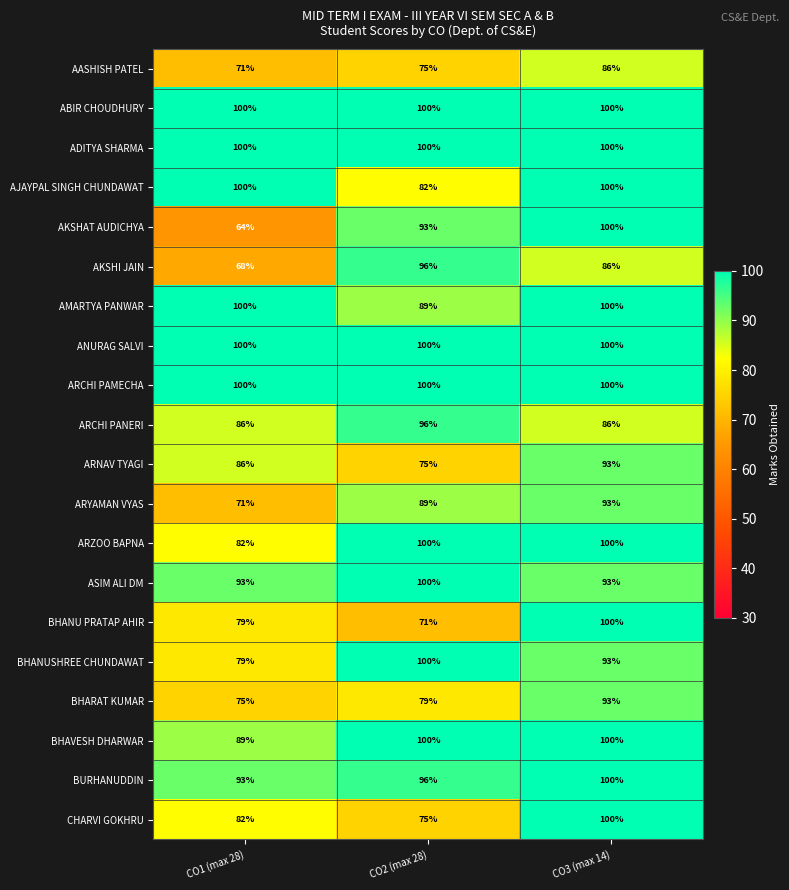

Is it true that AMARTYA PANWAR equals 89 at CO2 (max 28)?

True